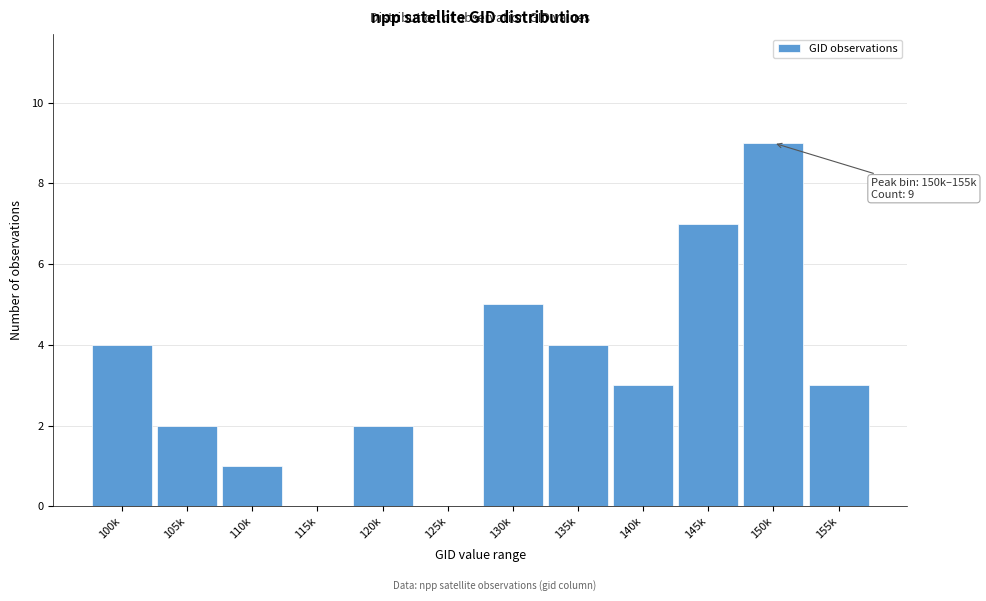

Reading left to right, transcribe all the data shown in this chart.

100k=4	105k=2	110k=1	115k=0	120k=2	125k=0	130k=5	135k=4	140k=3	145k=7	150k=9	155k=3